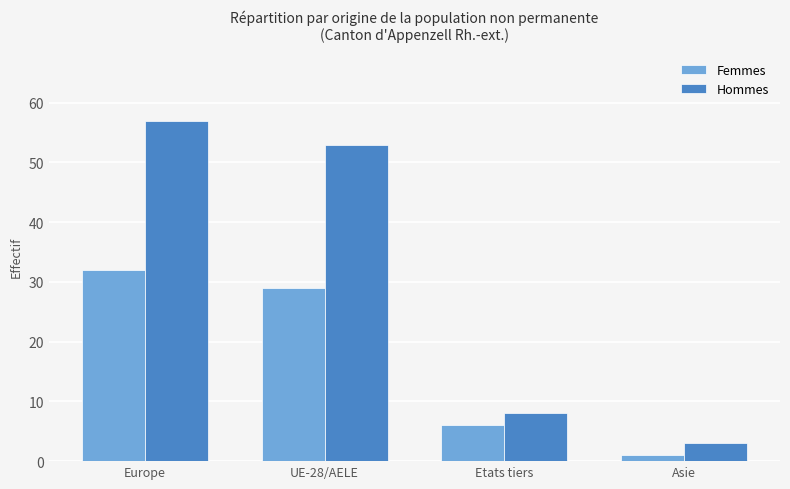

At how many categories does at least one series exceed 32?

2